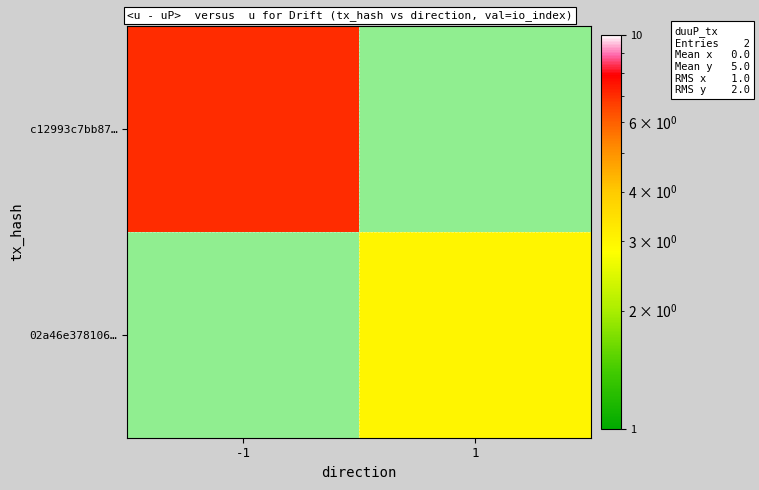

At how many categories does at least one series exceed 4?

1